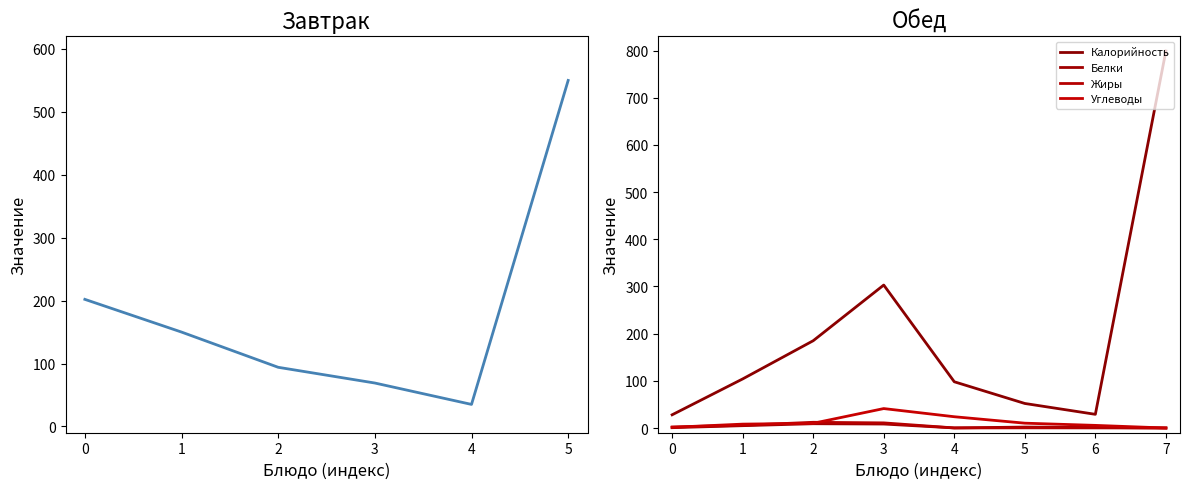

List the labels in order of Калорийность value, smallest first.

0, 6, 5, 4, 1, 2, 3, 7